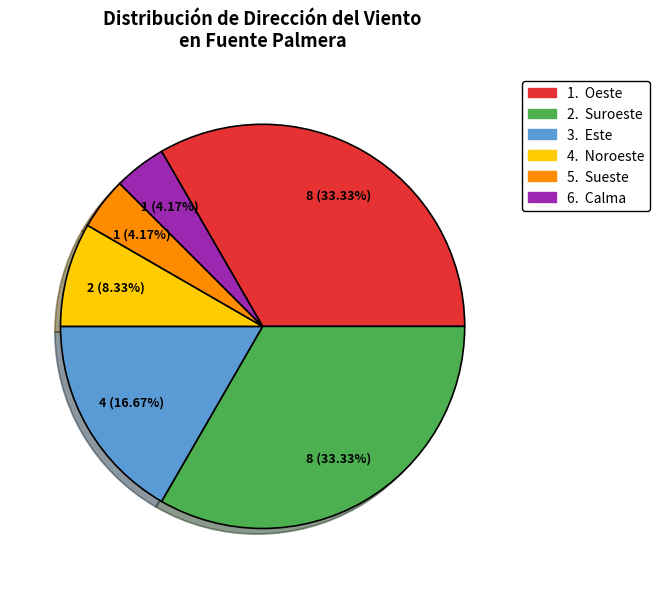

To the nearest percent, what is the difference between the largest and smallest slice percentages?

29%